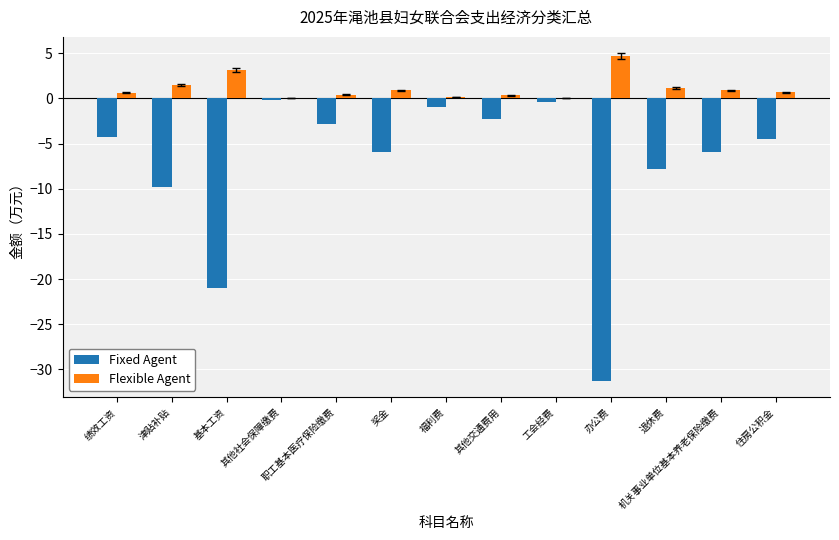

Is the value of Fixed Agent at 奖金 greater than the value of Flexible Agent at 住房公积金?

No